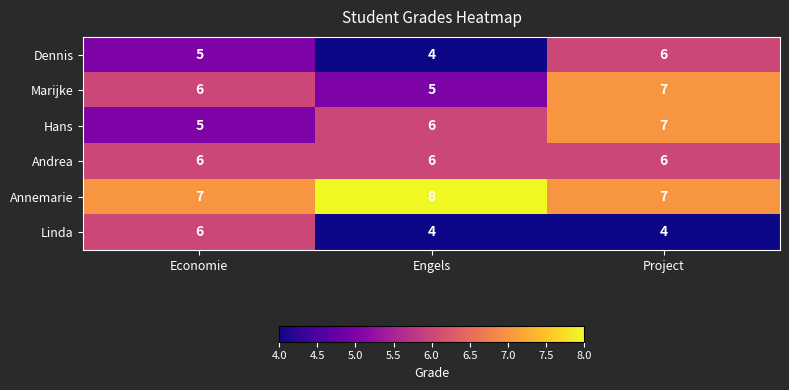

The value of Marijke at Economie is 6. True or false?

True